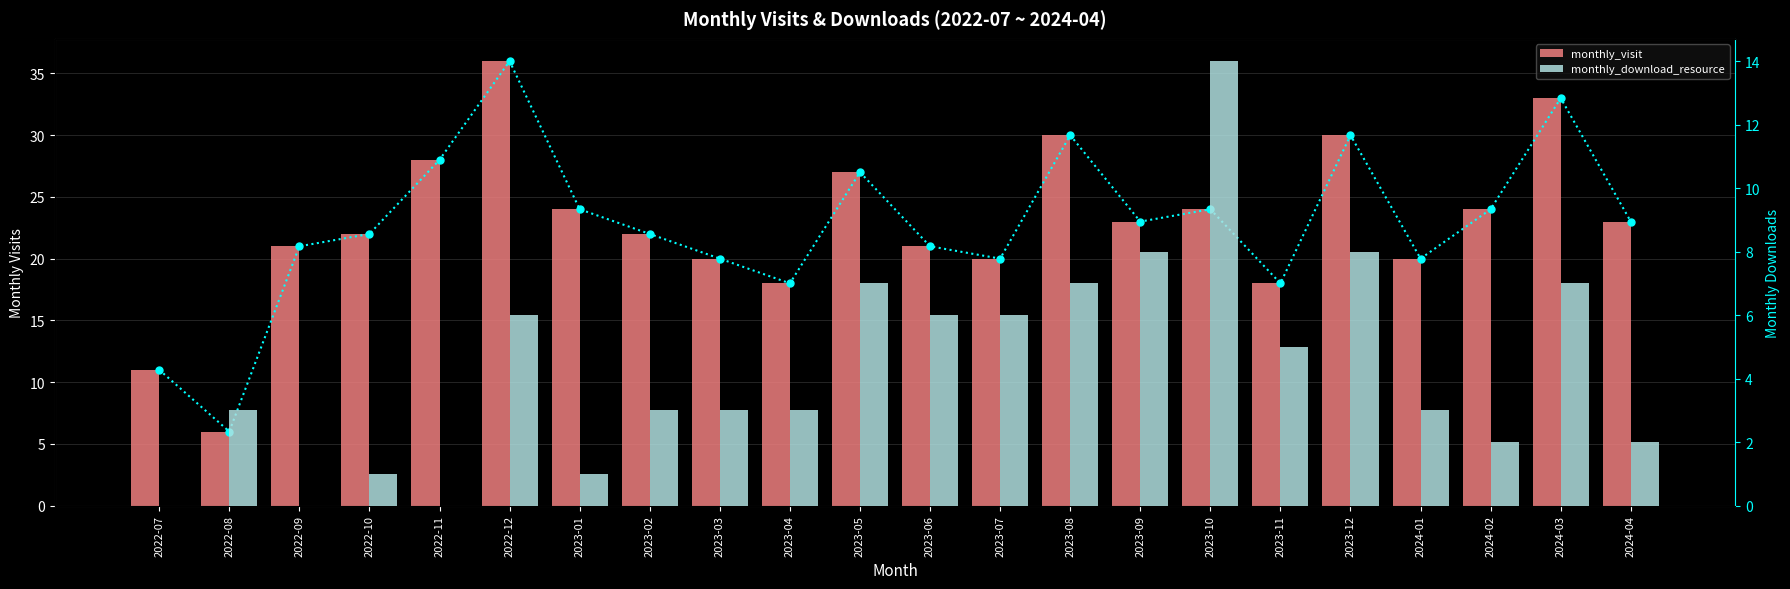

Reading left to right, list all the values displayed in this chart.

monthly_visit: 11	6	21	22	28	36	24	22	20	18	27	21	20	30	23	24	18	30	20	24	33	23
monthly_download_resource: 0	3	0	1	0	6	1	3	3	3	7	6	6	7	8	14	5	8	3	2	7	2